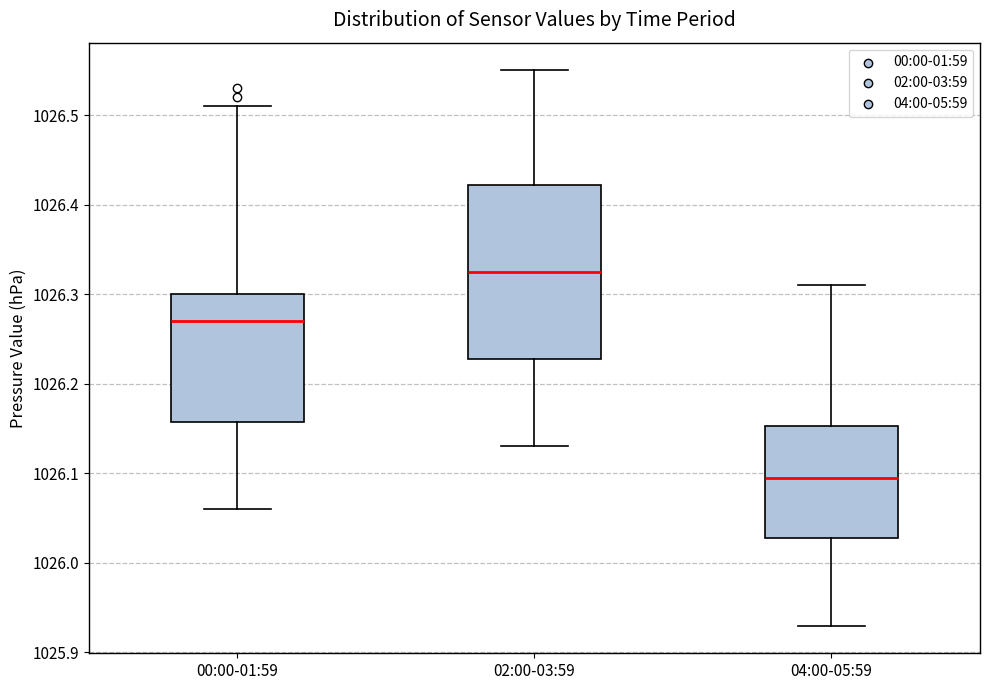

Reading left to right, read every box against the y-axis: the position of its median line, the range the box covers, and the ends of its whiskers. The values are not printed on the chart, so give them approximately, as read against the axis.

00:00-01:59: median 1026.27, box 1026.16 to 1026.30, whiskers 1026.06 to 1026.51
02:00-03:59: median 1026.33, box 1026.23 to 1026.42, whiskers 1026.13 to 1026.55
04:00-05:59: median 1026.10, box 1026.03 to 1026.15, whiskers 1025.93 to 1026.31